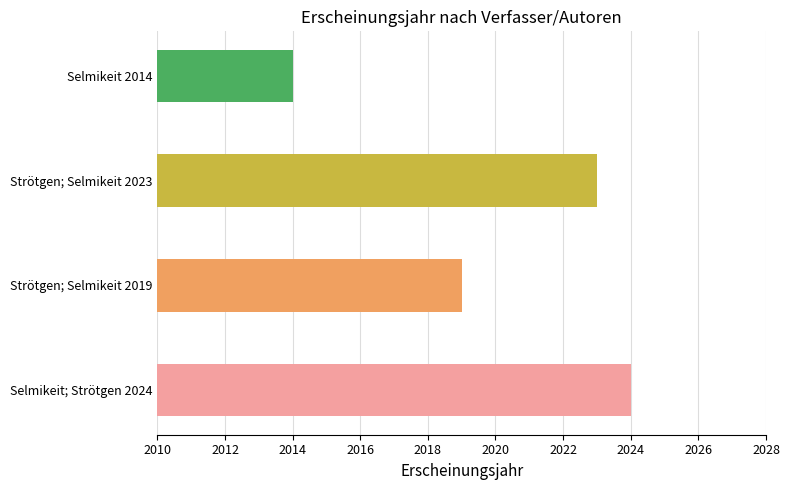

How many data points are less than 2023?

2